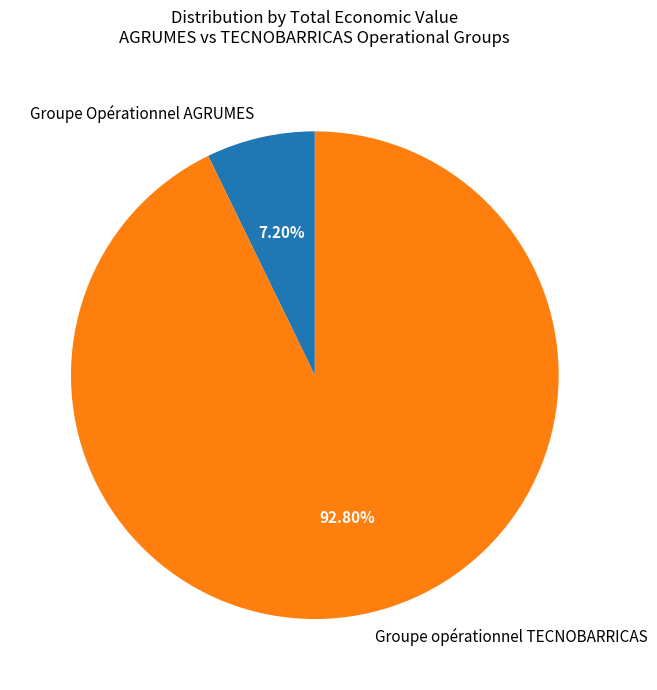

Combined, do Groupe opérationnel TECNOBARRICAS and Groupe Opérationnel AGRUMES account for over 50%?

Yes